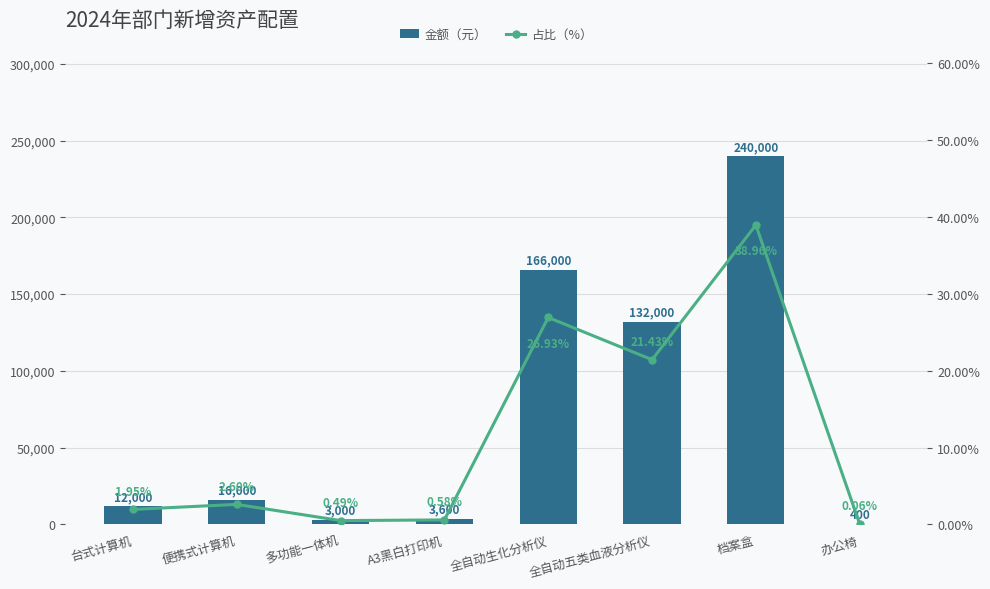

At which category is the sum across all series the highest?

档案盒